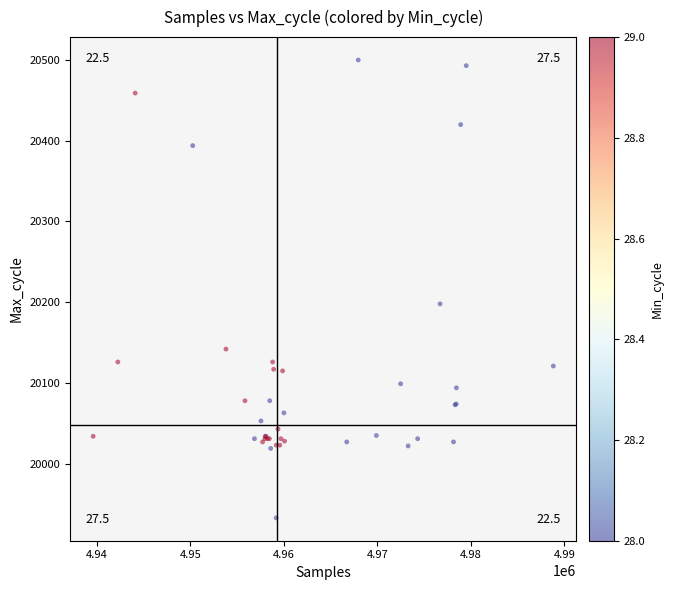

What Y value in the scatter plot is closest to 20216?

20198